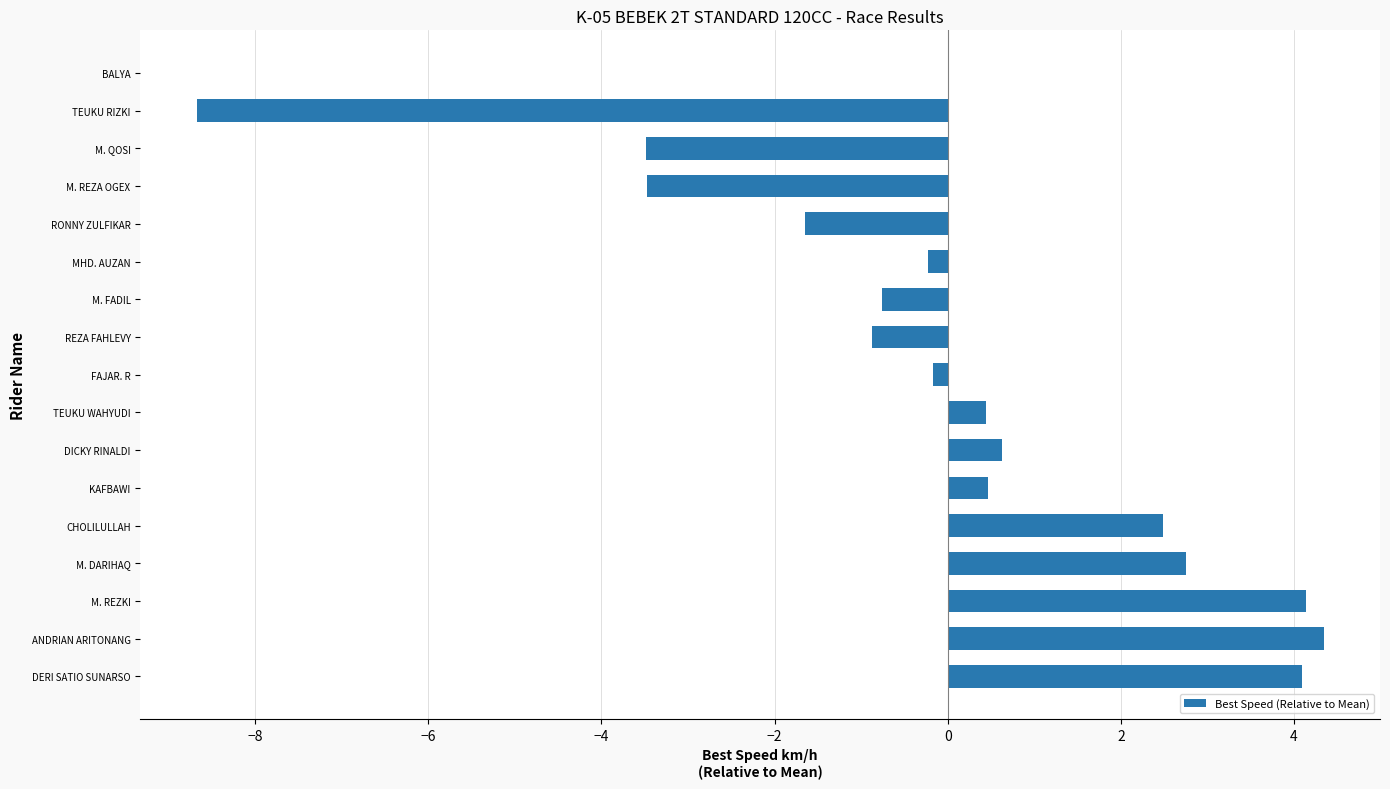

True or false: the data shows 6.2 at DERI SATIO SUNARSO.

False